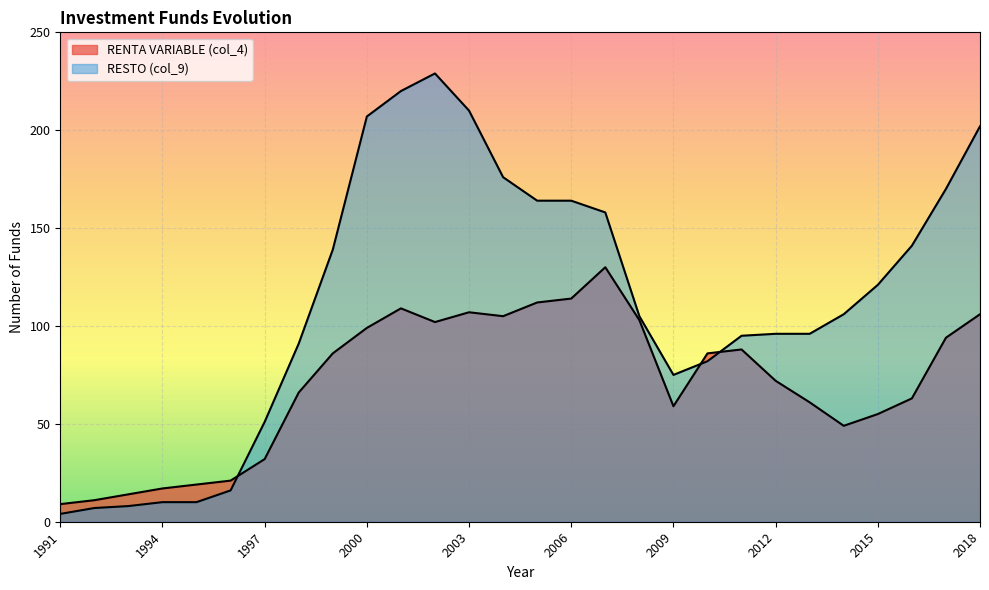

Reading left to right, what are all the values shown in this chart?

RENTA VARIABLE (col_4): 1991=9	1992=11	1993=14	1994=17	1995=19	1996=21	1997=32	1998=66	1999=86	2000=99	2001=109	2002=102	2003=107	2004=105	2005=112	2006=114	2007=130	2008=103	2009=59	2010=86	2011=88	2012=72	2013=61	2014=49	2015=55	2016=63	2017=94	2018=106
RESTO (col_9): 1991=4	1992=7	1993=8	1994=10	1995=10	1996=16	1997=51	1998=91	1999=139	2000=207	2001=220	2002=229	2003=210	2004=176	2005=164	2006=164	2007=158	2008=105	2009=75	2010=82	2011=95	2012=96	2013=96	2014=106	2015=121	2016=141	2017=170	2018=202